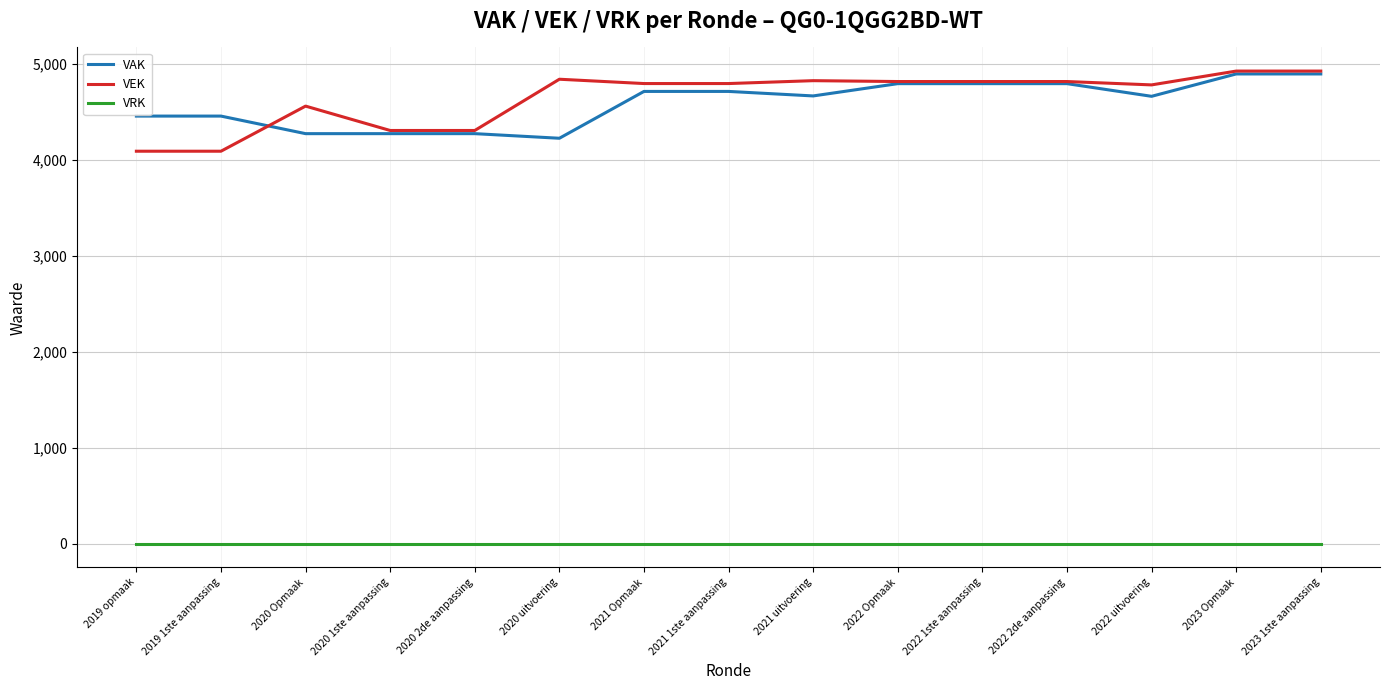

The value of VAK at 2021 uitvoering is 6559. True or false?

False